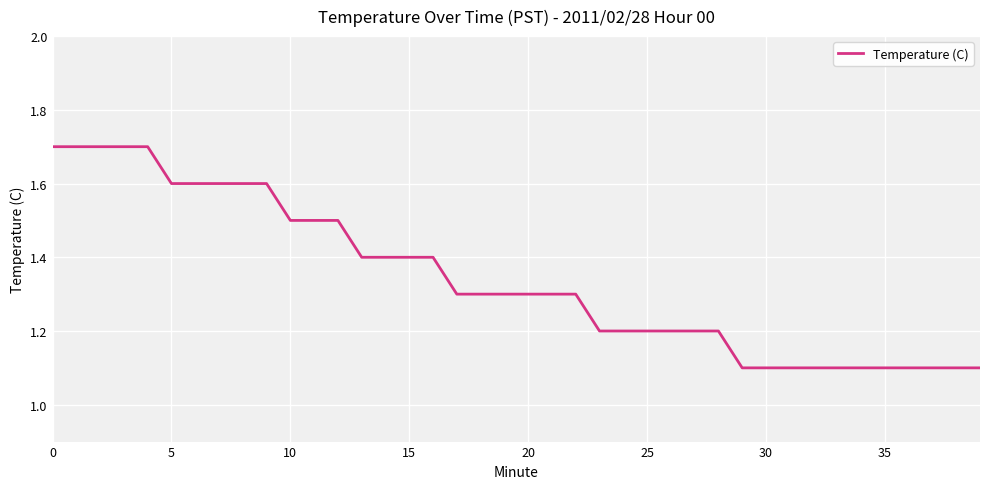

What is the difference between the maximum and minimum values?

0.6